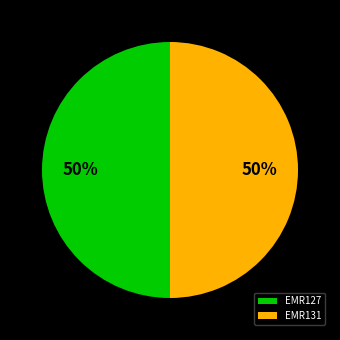

What is the ratio of the value at EMR127 to the value at EMR131?

1.0